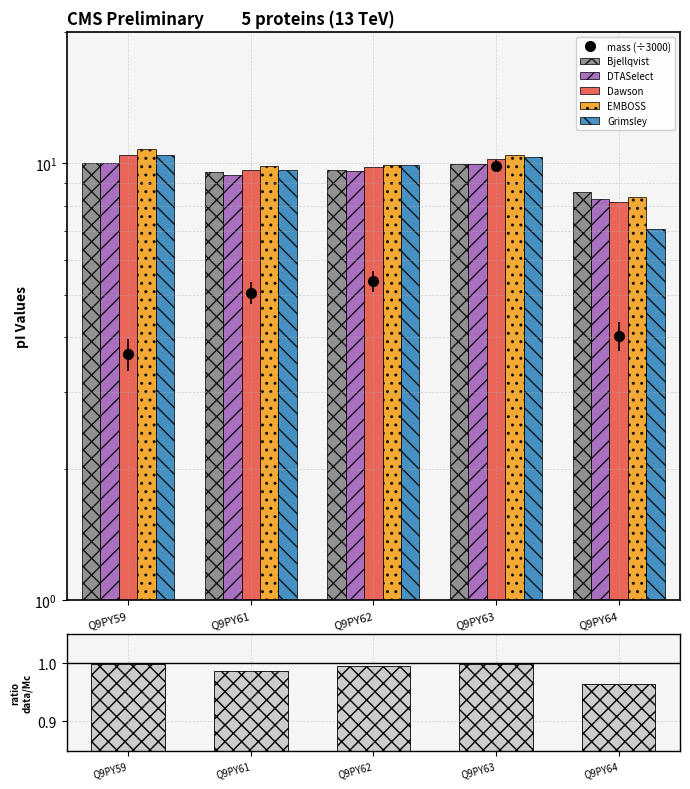

How many values in the DTASelect series exceed 9?

4